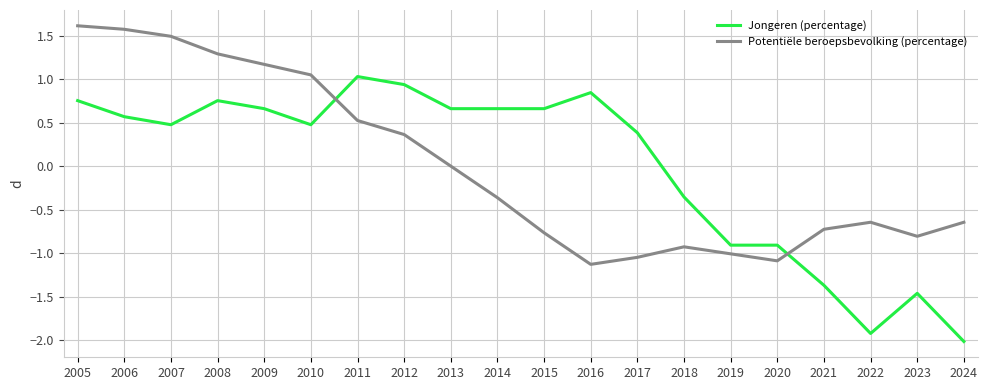

Where does the Potentiële beroepsbevolking (percentage) series first go above 0?

2005